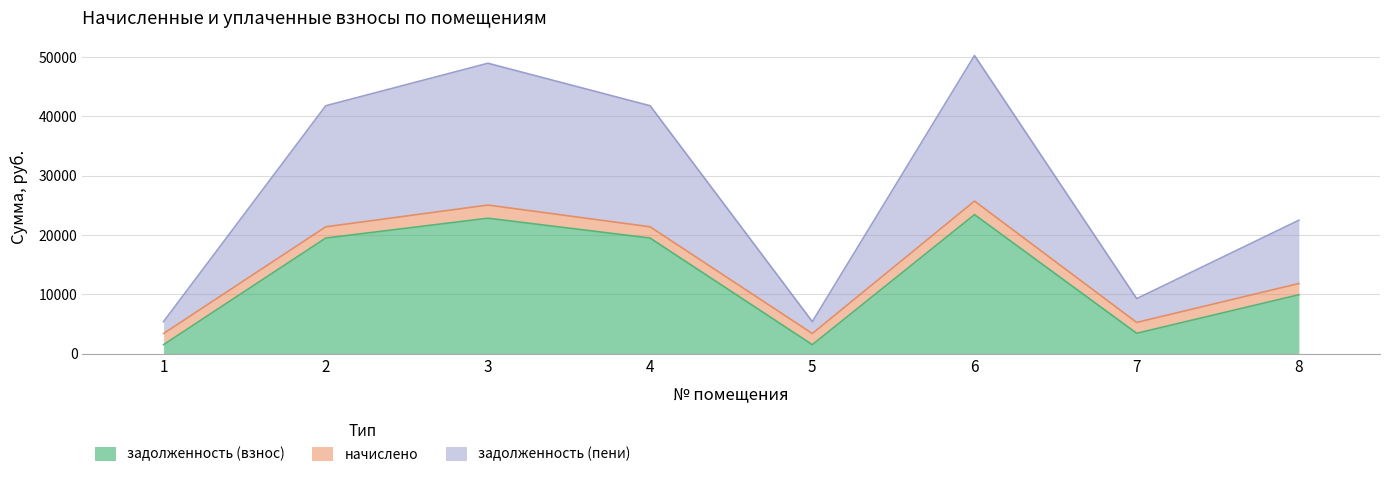

Where is the first local minimum for задолженность (взнос)?

5